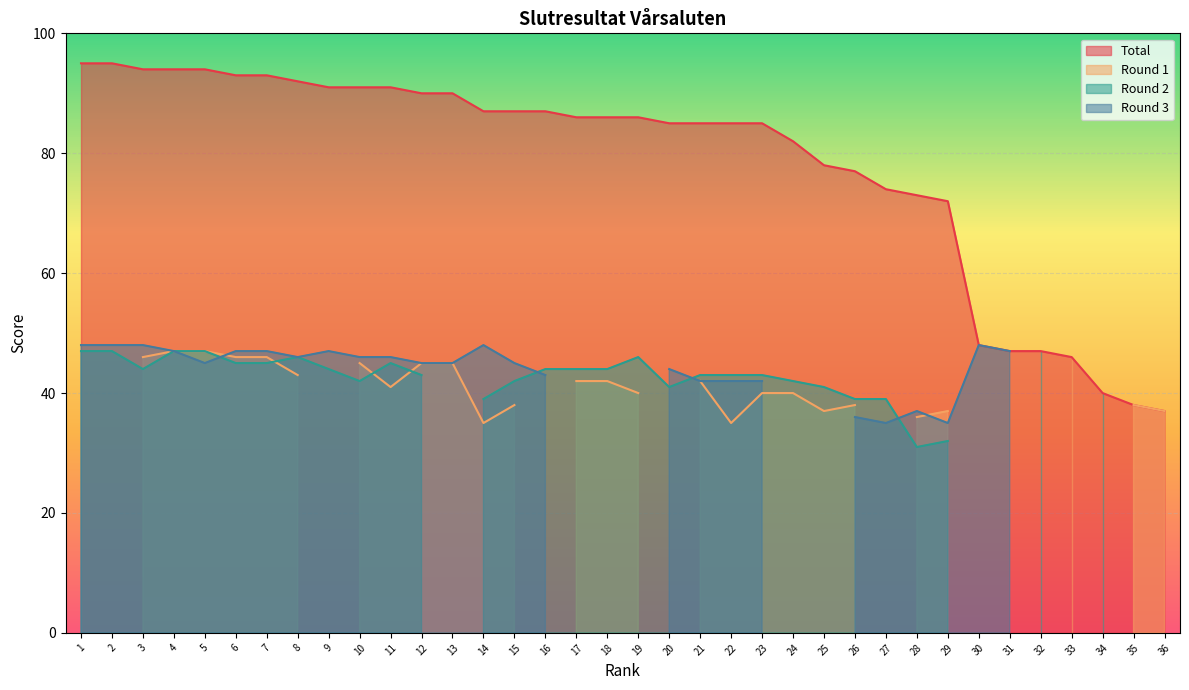

What is the sum of the Round 3 values at 6 and 14?

95